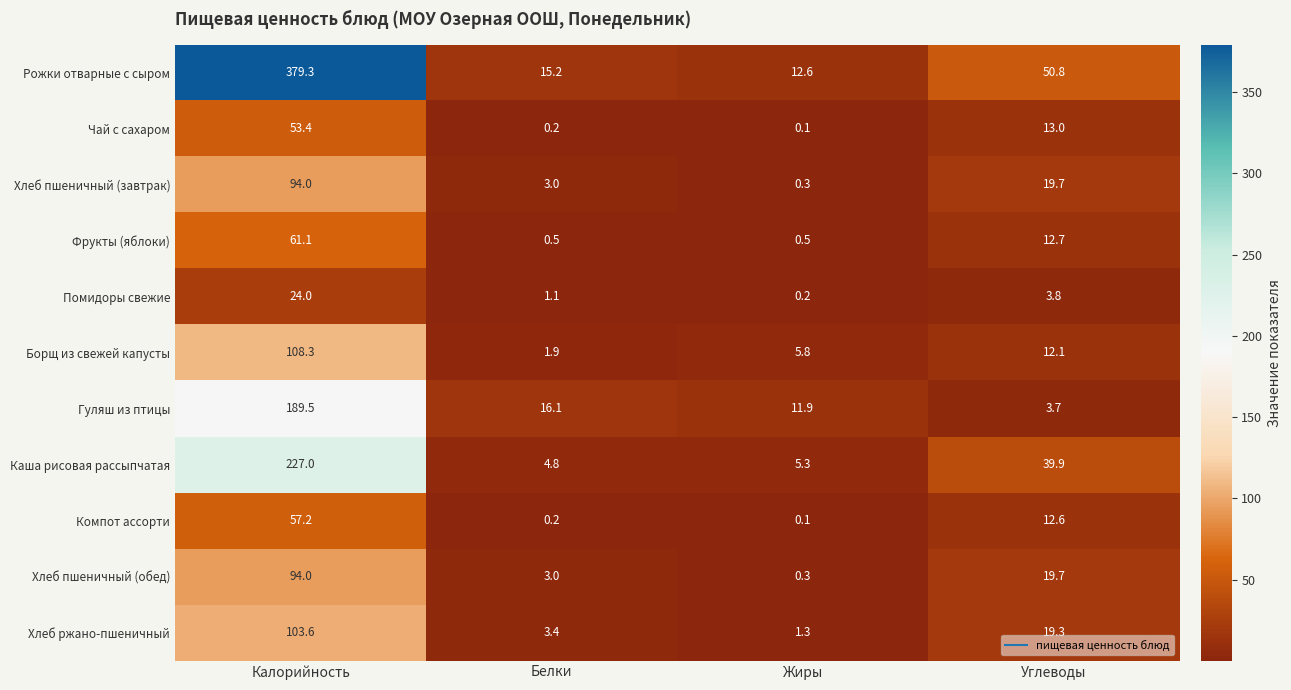

What is the total value across all series at Калорийность?

1391.4